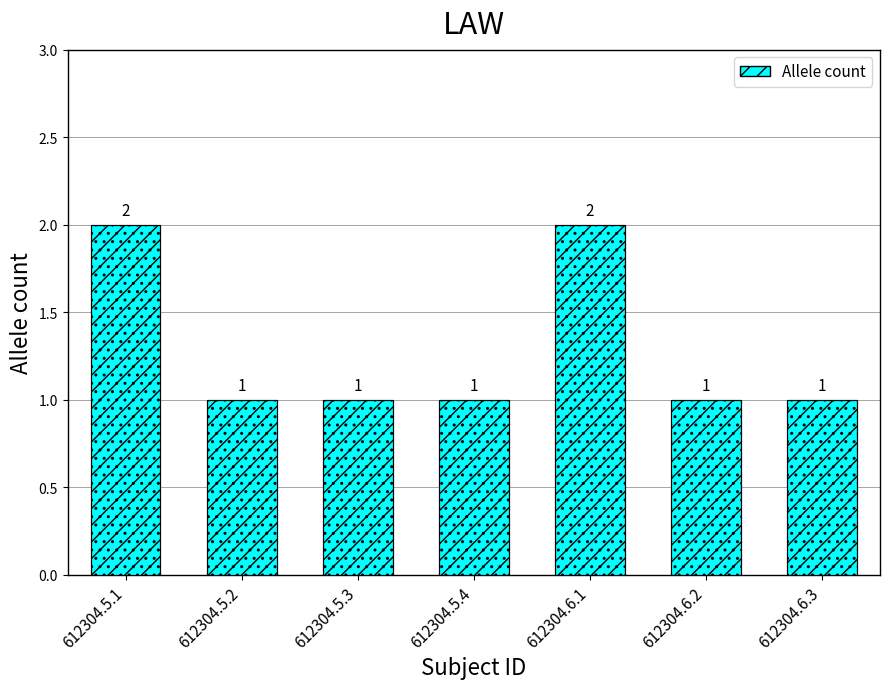

Count the values in the range 1 to 2.

7